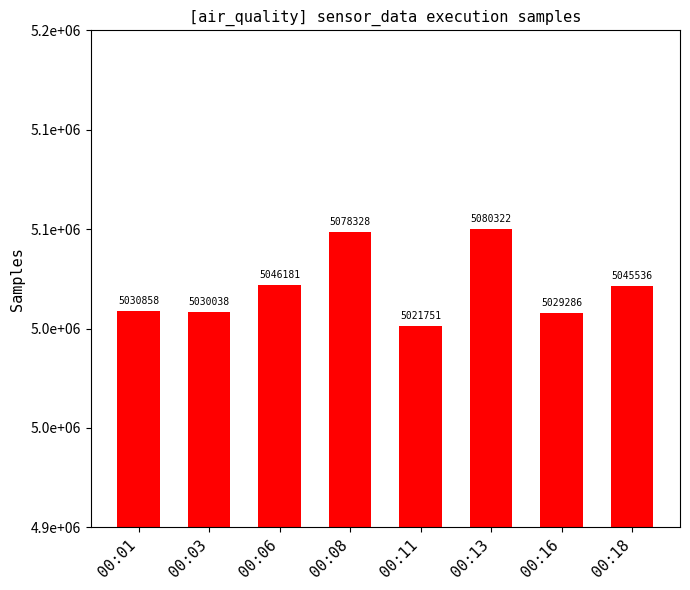

Which has a higher value, 00:13 or 00:06?

00:13